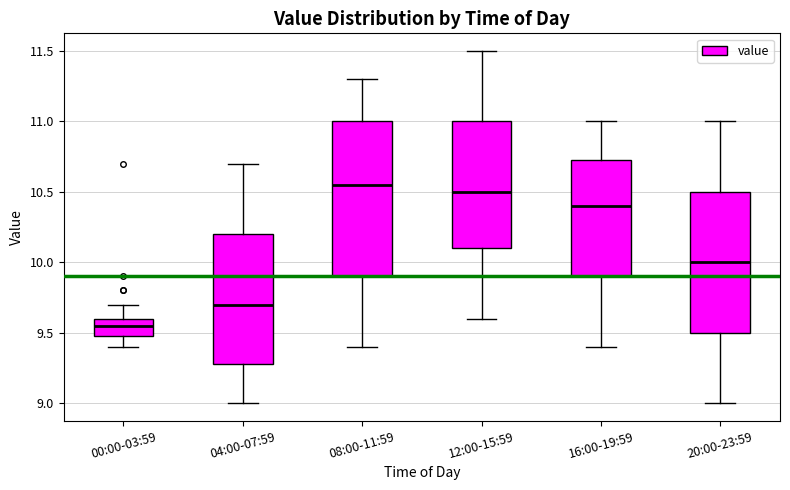

Which box's median line is the highest?

08:00-11:59